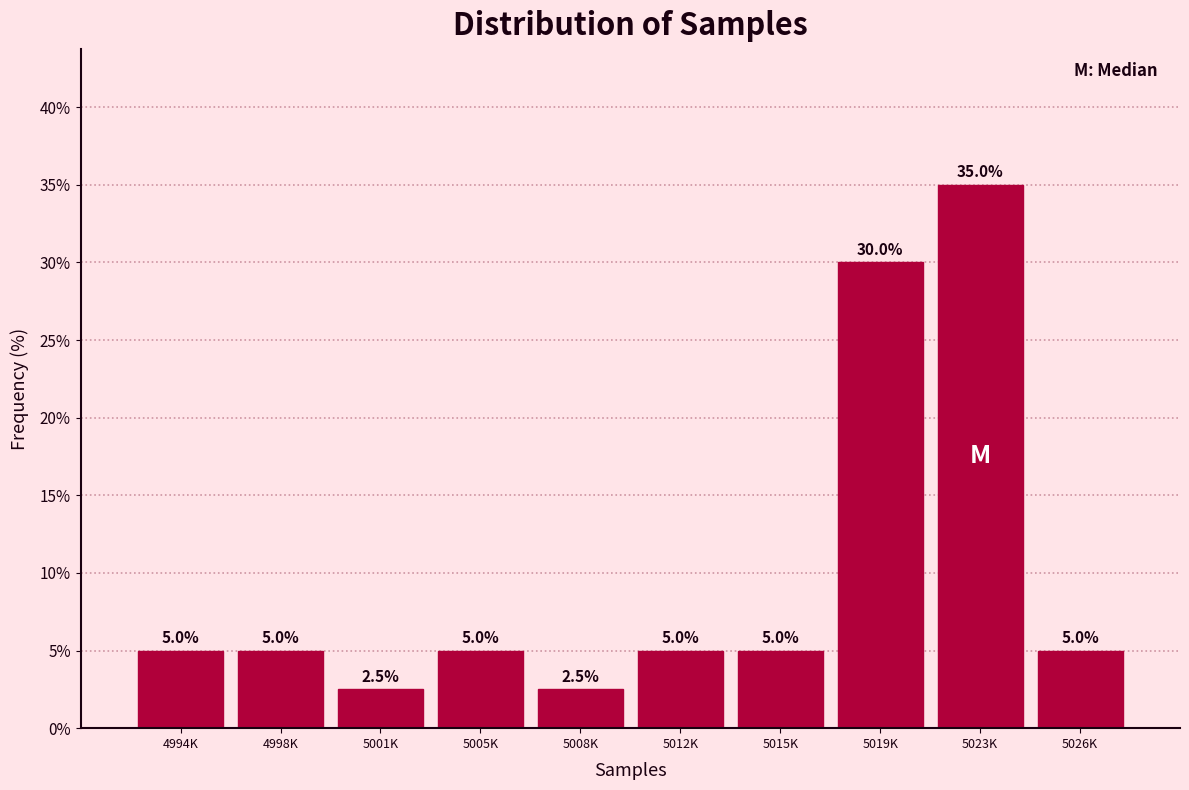

Reading left to right, what are all the values shown in this chart?

5.0	5.0	2.5	5.0	2.5	5.0	5.0	30.0	35.0	5.0